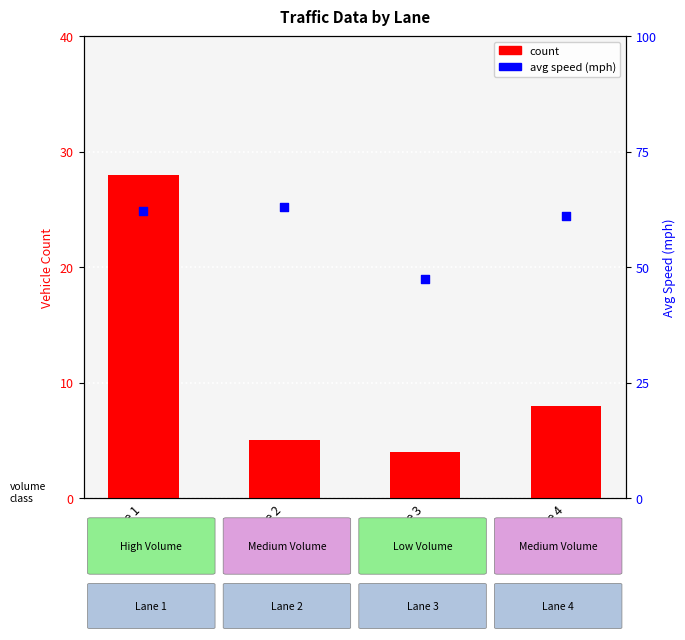

Which series contains the highest Y value?

avg speed (mph)